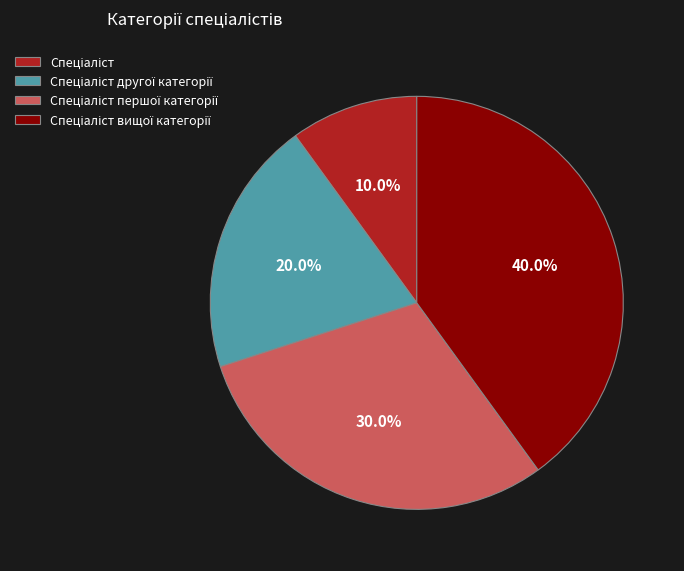

Is there a majority slice in this chart?

No